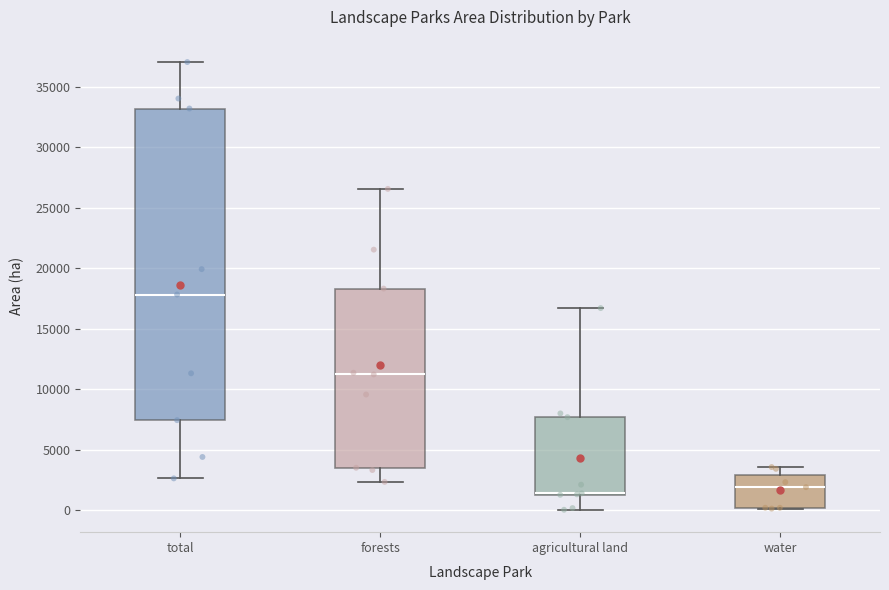

Reading left to right, read every box against the y-axis: the position of its median line, the range the box covers, and the ends of its whiskers. The values are not printed on the chart, so give them approximately, as read against the axis.

total: median 18000, box 7500 to 33000, whiskers 2500 to 37000
forests: median 11000, box 3500 to 18500, whiskers 2500 to 26500
agricultural land: median 1500 (drawn on the box's lower edge), box 1500 to 7500, whiskers 0 to 16500
water: median 2000, box 0 to 3000, whiskers 0 to 3500